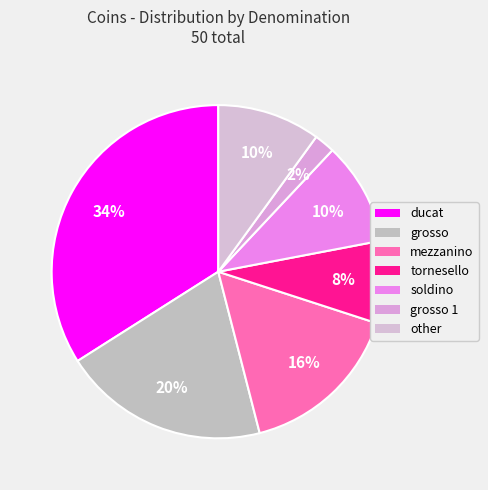

How many slices are in this pie chart?

7